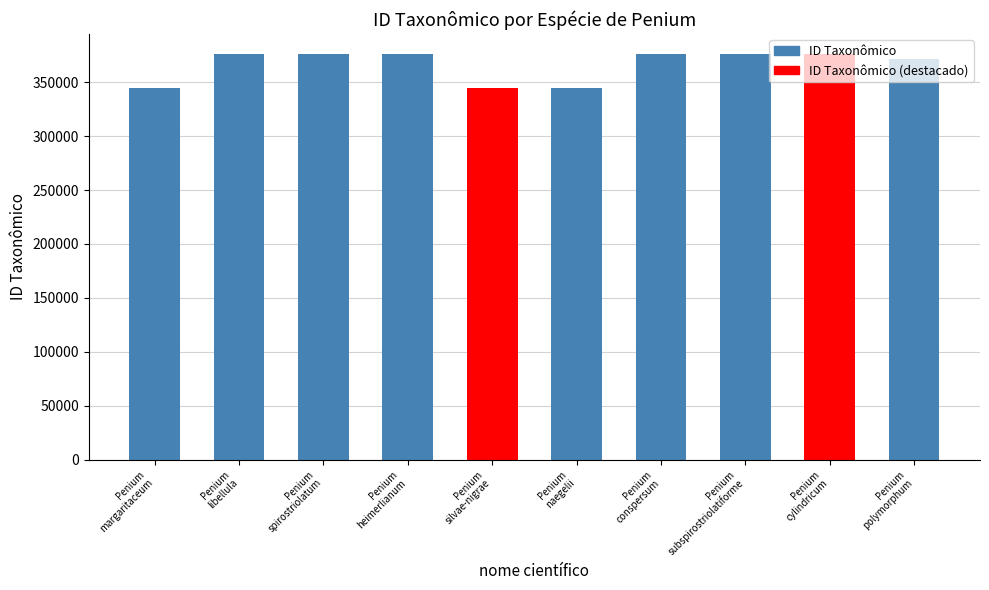

What is the sum of all values?

3659003